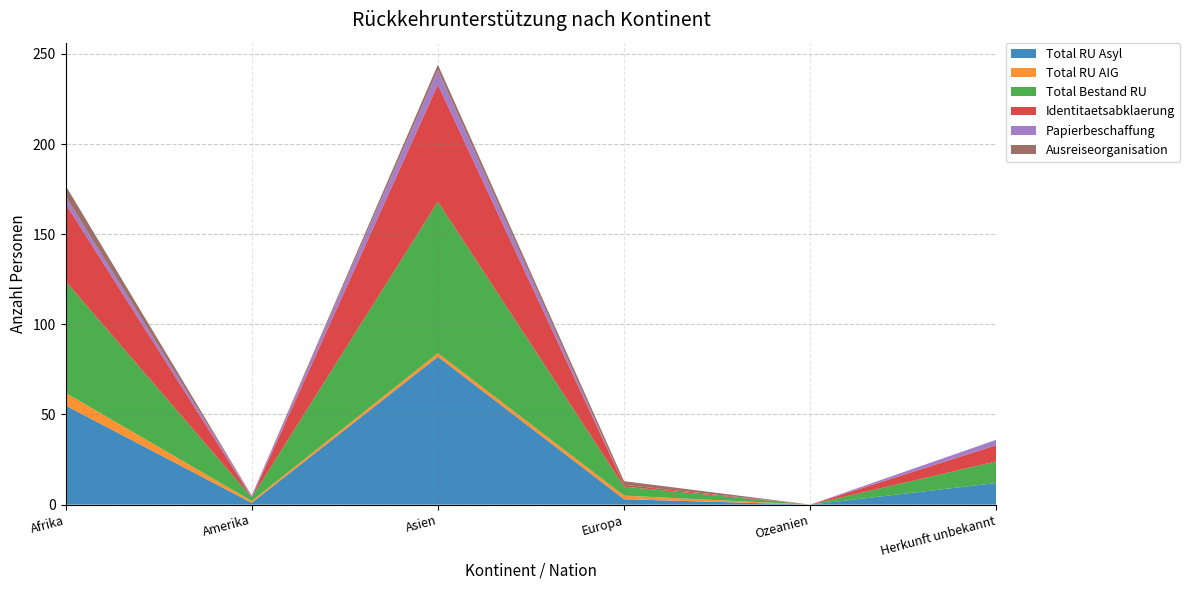

Reading left to right, extract all data points from this chart.

Total RU Asyl: 55	1	82	3	0	12
Total RU AIG: 7	1	2	2	0	0
Total Bestand RU: 62	2	84	5	0	12
Identitaetsabklaerung: 43	0	65	1	0	9
Papierbeschaffung: 4	1	8	0	0	3
Ausreiseorganisation: 6	0	3	2	0	0